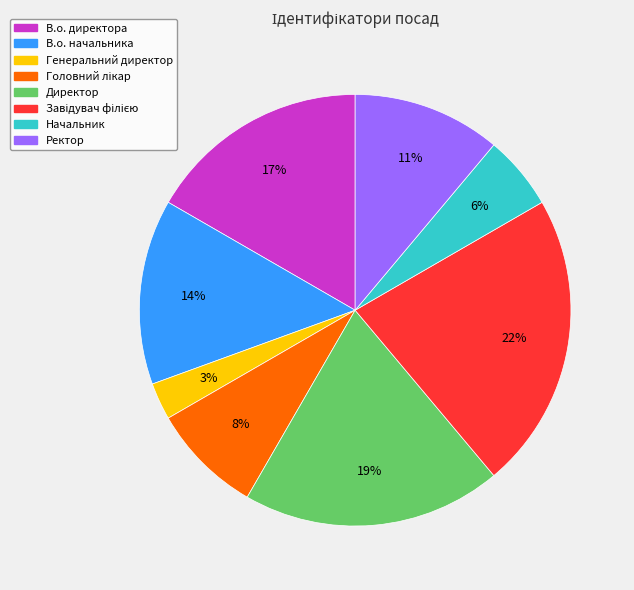

Is there a majority slice in this chart?

No